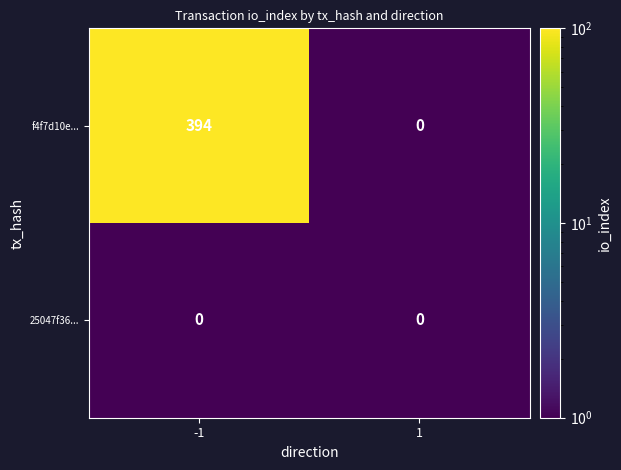

Which series has the widest spread of values?

f4f7d10e...